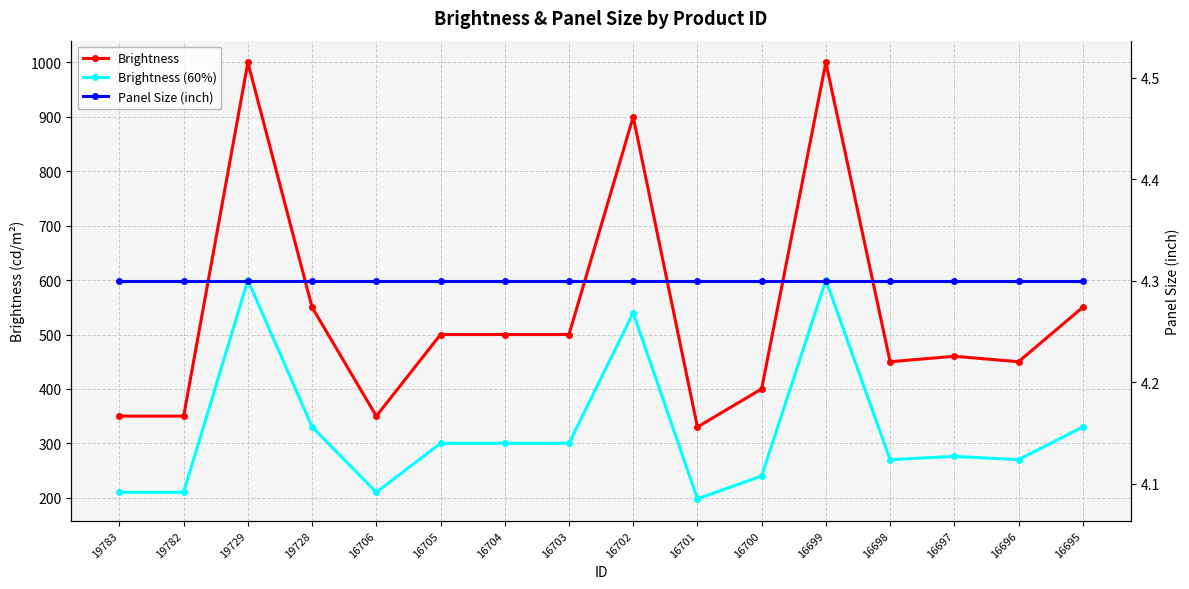

The value of Brightness (60%) at 16695 is 330.0. True or false?

True